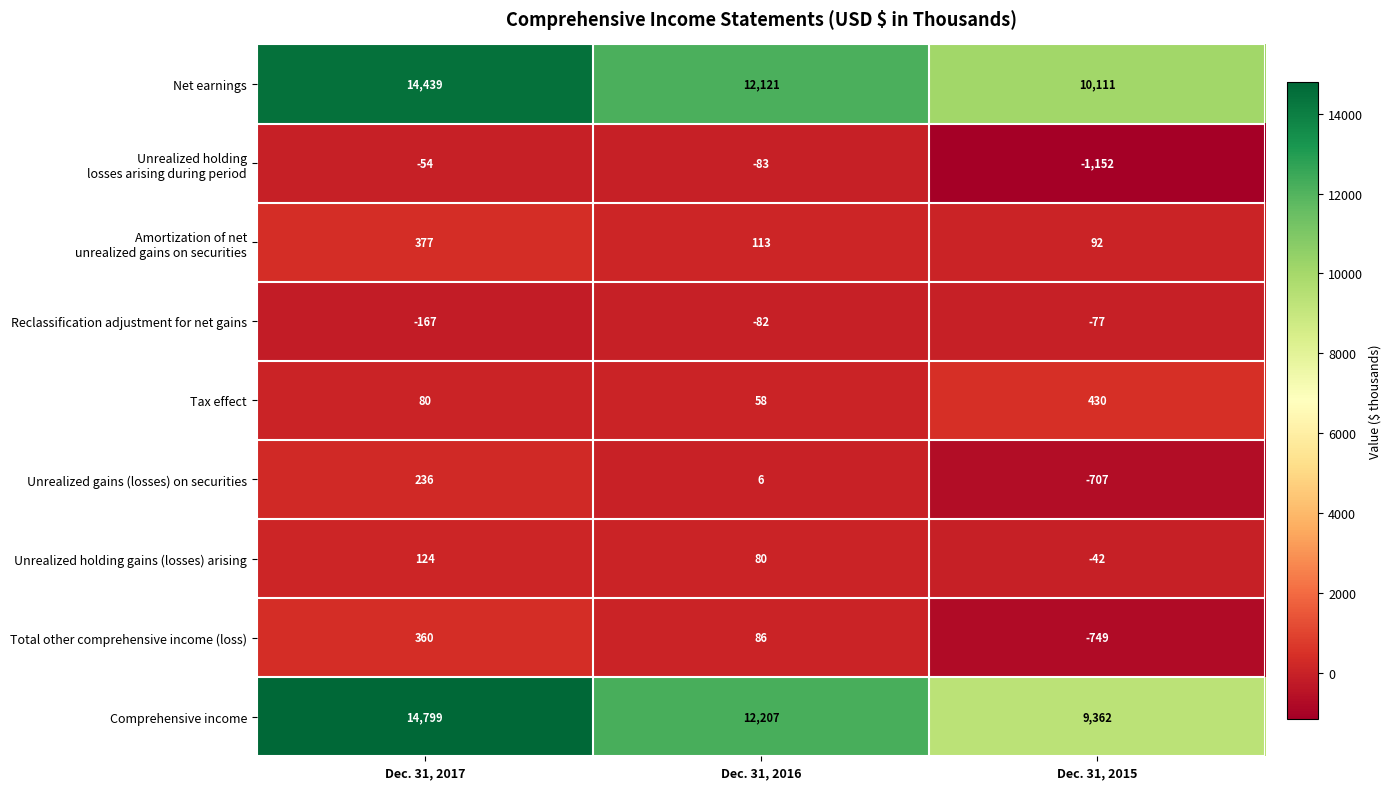

How many categories are shown in the chart?

3